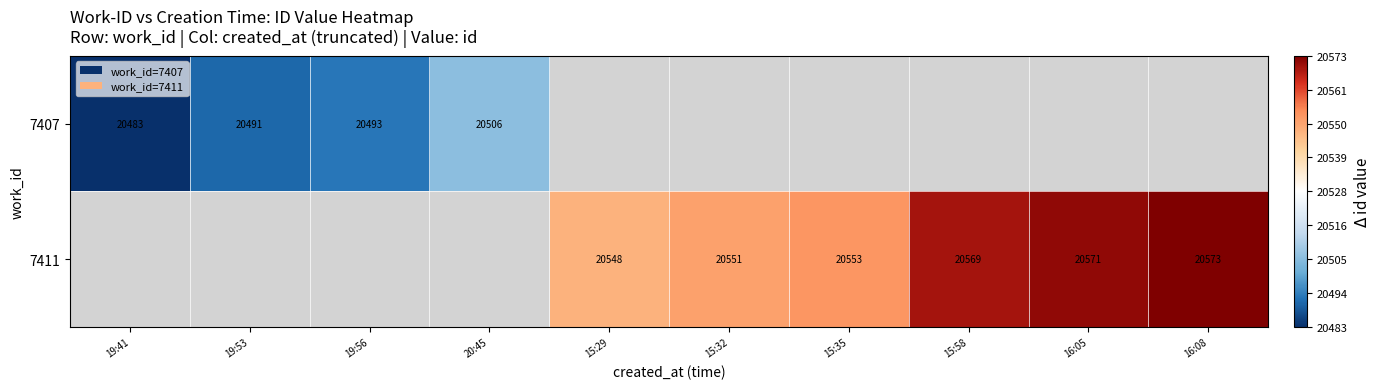

The value of 7411 at 16:05 is 20571. True or false?

True